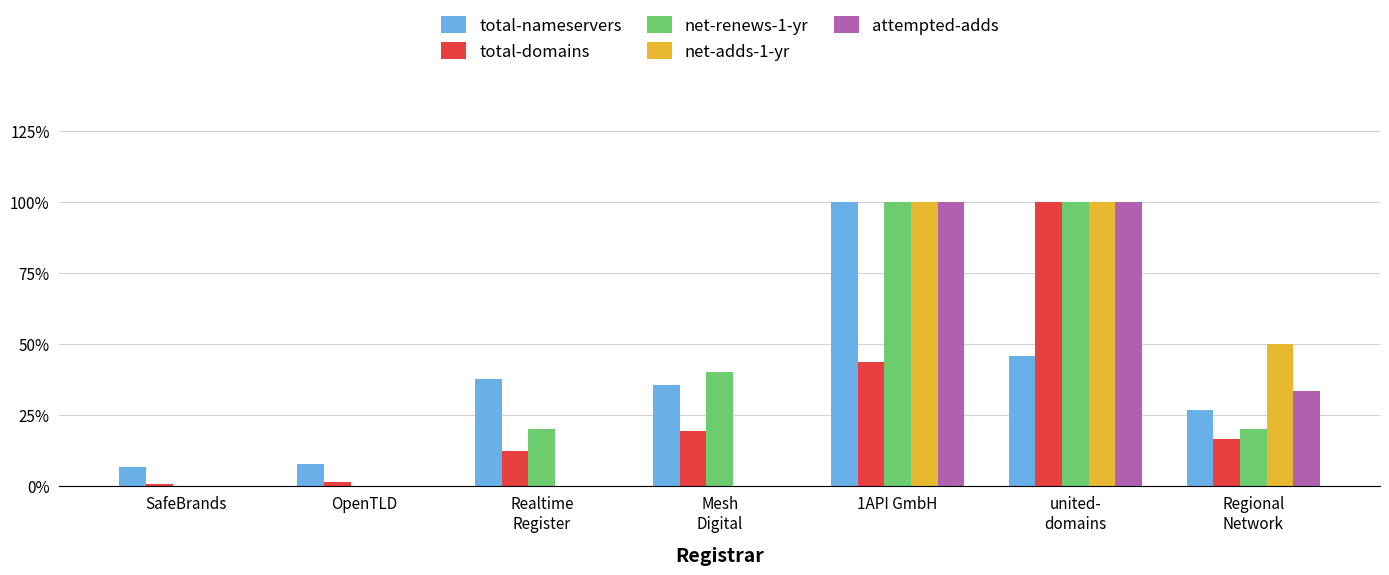

What is the sum of all total-domains values?

193.8